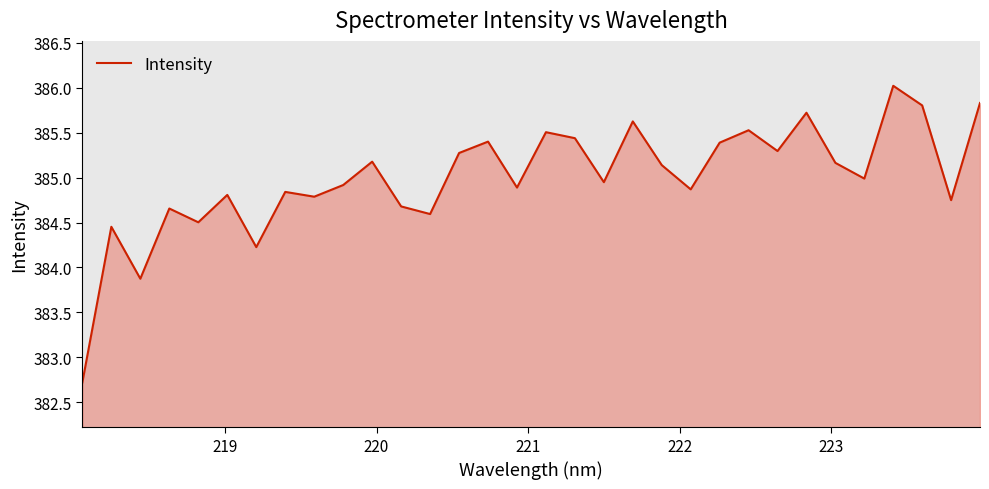

What is the smallest value displayed?

382.7